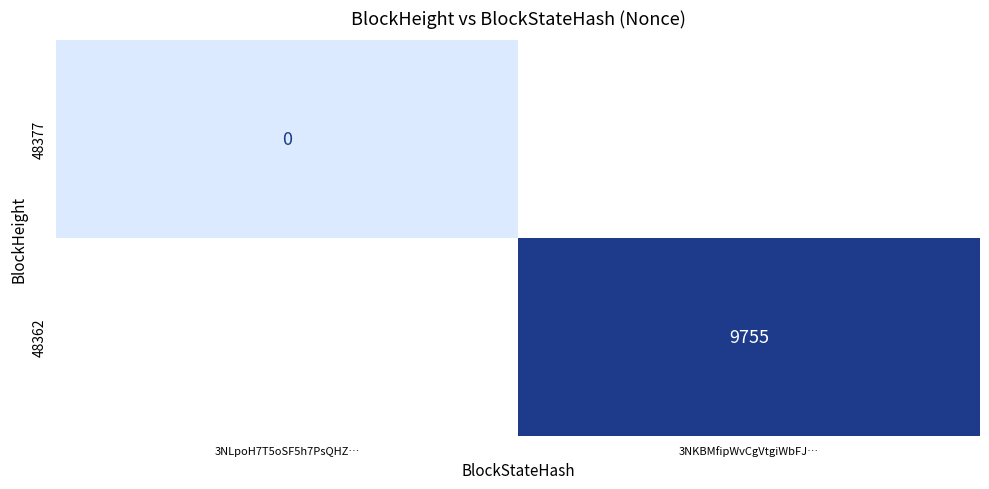

The 48362 series shows 9755 at 3NKBMfipWvCgVtgiWbFJ…. True or false?

True